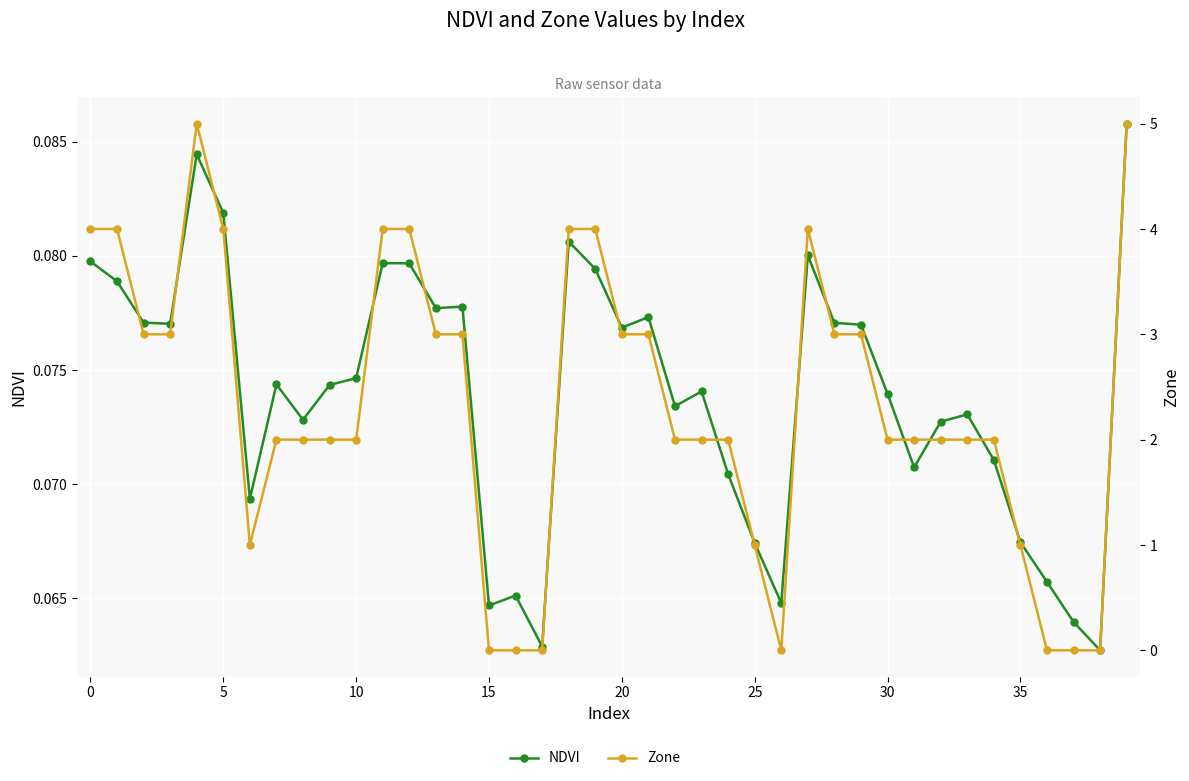

What is the label of the 8th point from the right?

32